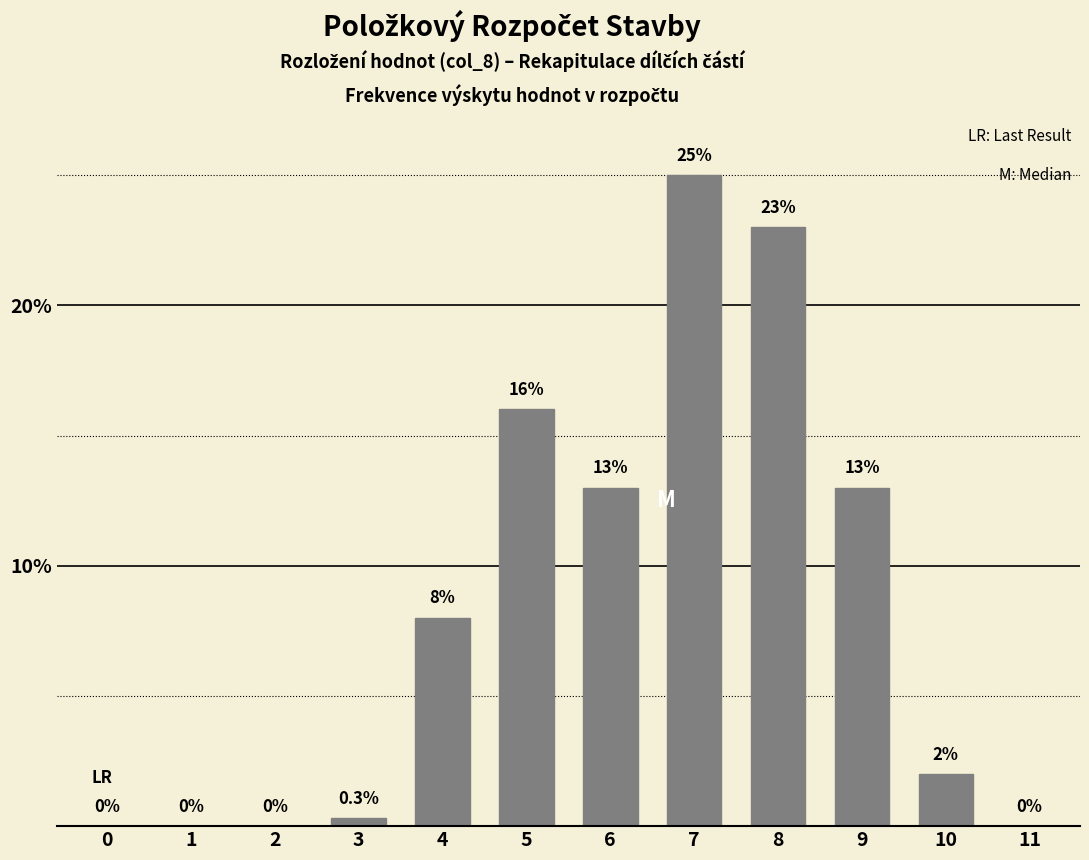

Reading left to right, list all the values displayed in this chart.

0=0.0	1=0.0	2=0.0	3=0.3	4=8.0	5=16.0	6=13.0	7=25.0	8=23.0	9=13.0	10=2.0	11=0.0